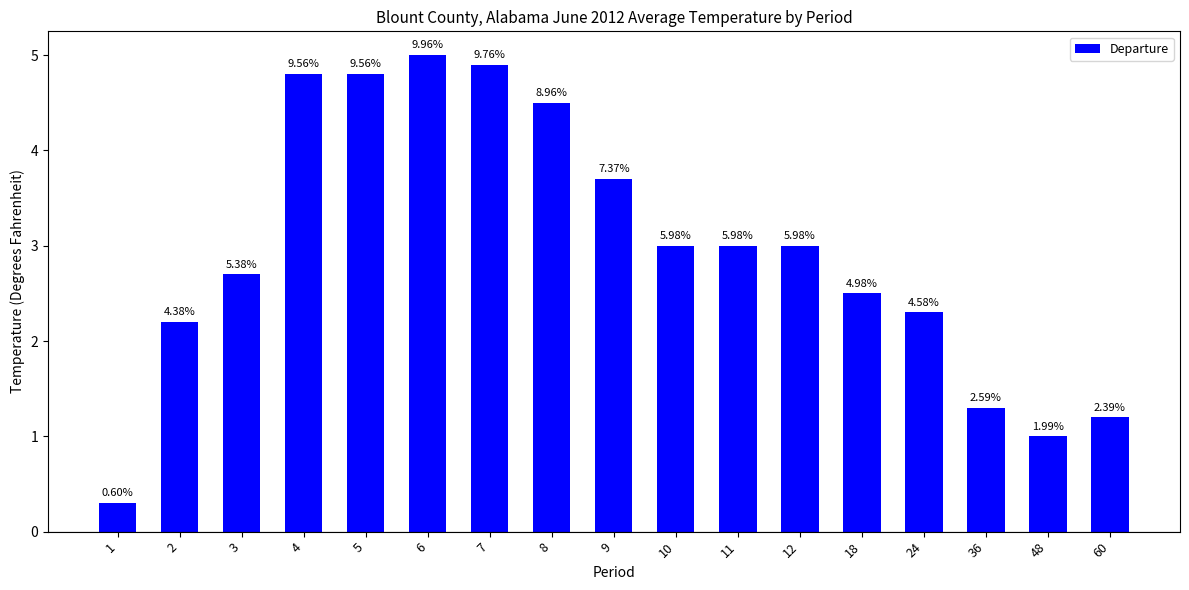

What is the change in value from 11 to 18?

-0.5